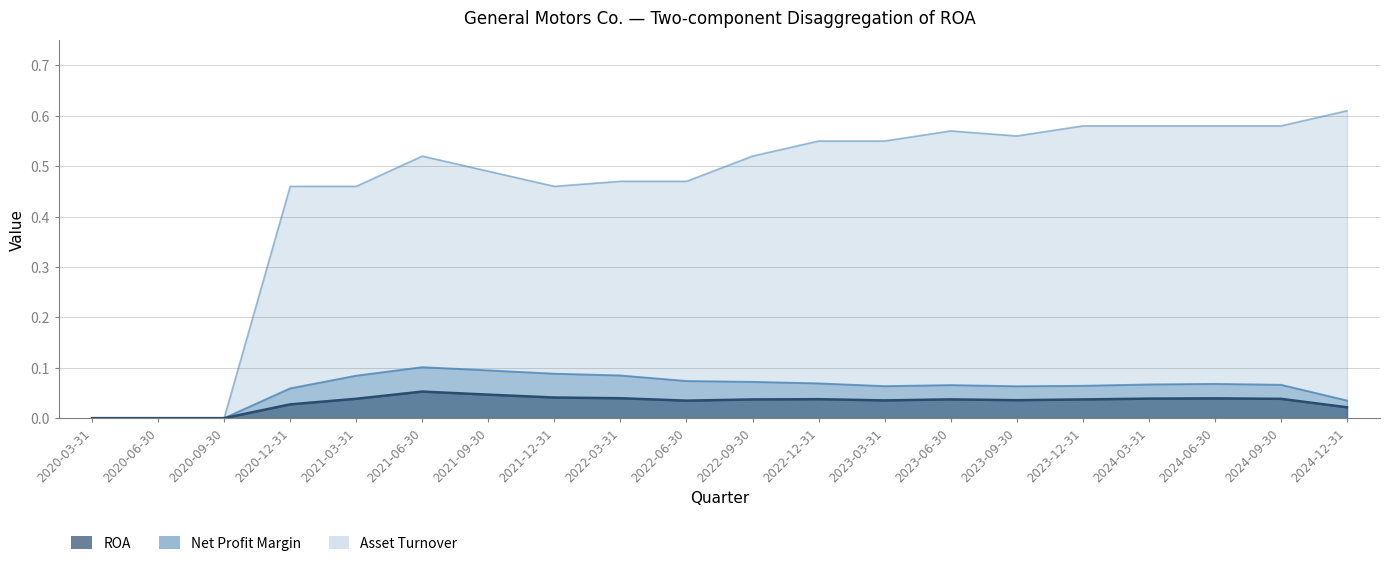

What is the difference between the highest and lowest values at 2023-06-30?

0.5